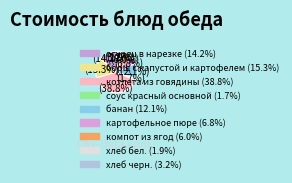

To the nearest percent, what is the average slice percentage?

11%